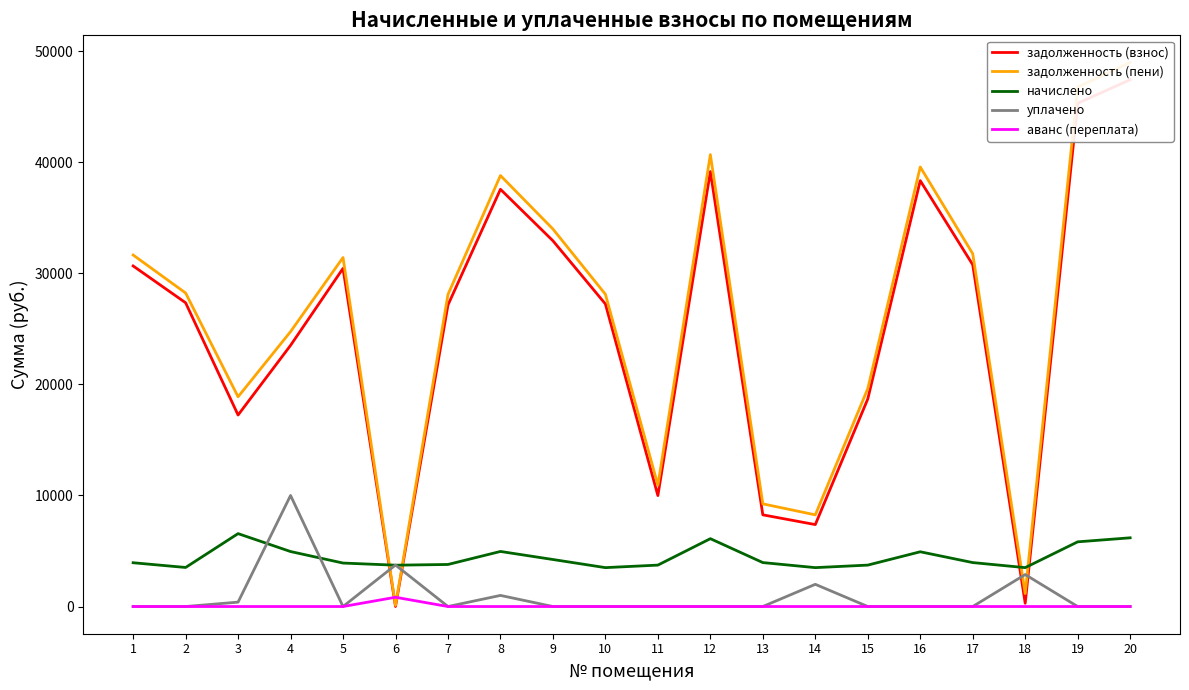

What are all the series names shown in the legend?

задолженность (взнос), задолженность (пени), начислено, уплачено, аванс (переплата)